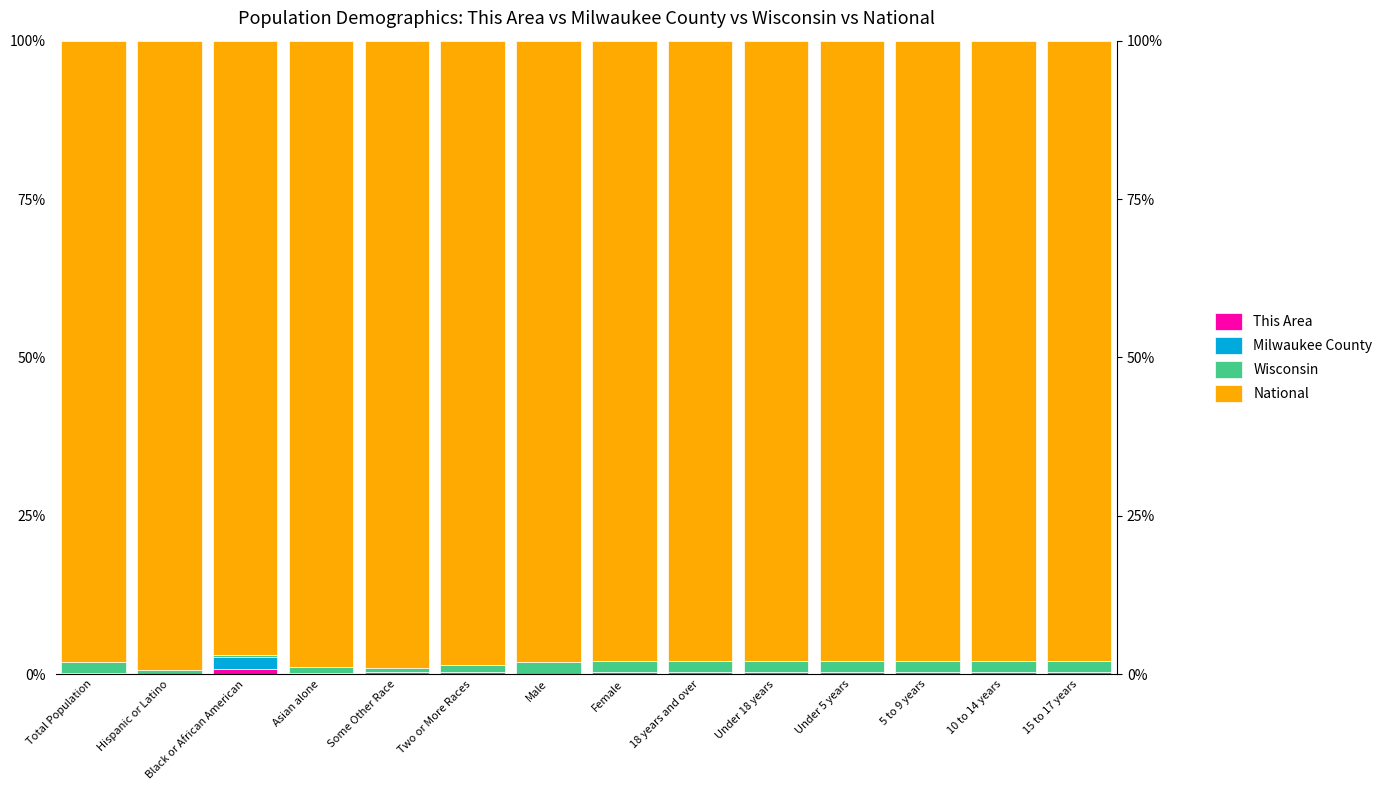

Reading right to left, transcribe all the data shown in this chart.

This Area: 15 to 17 years=0.0	10 to 14 years=0.0	5 to 9 years=0.0	Under 5 years=0.0	Under 18 years=0.0	18 years and over=0.0	Female=0.0	Male=0.0	Two or More Races=0.0	Some Other Race=0.0	Asian alone=0.0	Black or African American=0.8	Hispanic or Latino=0.0	Total Population=0.0
Milwaukee County: 15 to 17 years=0.3	10 to 14 years=0.3	5 to 9 years=0.3	Under 5 years=0.3	Under 18 years=0.3	18 years and over=0.3	Female=0.3	Male=0.1	Two or More Races=0.3	Some Other Race=0.3	Asian alone=0.2	Black or African American=1.9	Hispanic or Latino=0.0	Total Population=0.1
Wisconsin: 15 to 17 years=1.8	10 to 14 years=1.8	5 to 9 years=1.8	Under 5 years=1.7	Under 18 years=1.8	18 years and over=1.8	Female=1.8	Male=1.8	Two or More Races=1.1	Some Other Race=0.7	Asian alone=0.9	Black or African American=0.4	Hispanic or Latino=0.7	Total Population=1.8
National: 15 to 17 years=97.9	10 to 14 years=97.9	5 to 9 years=97.9	Under 5 years=97.9	Under 18 years=97.9	18 years and over=97.9	Female=97.9	Male=98.1	Two or More Races=98.5	Some Other Race=99.0	Asian alone=98.9	Black or African American=96.9	Hispanic or Latino=99.3	Total Population=98.1